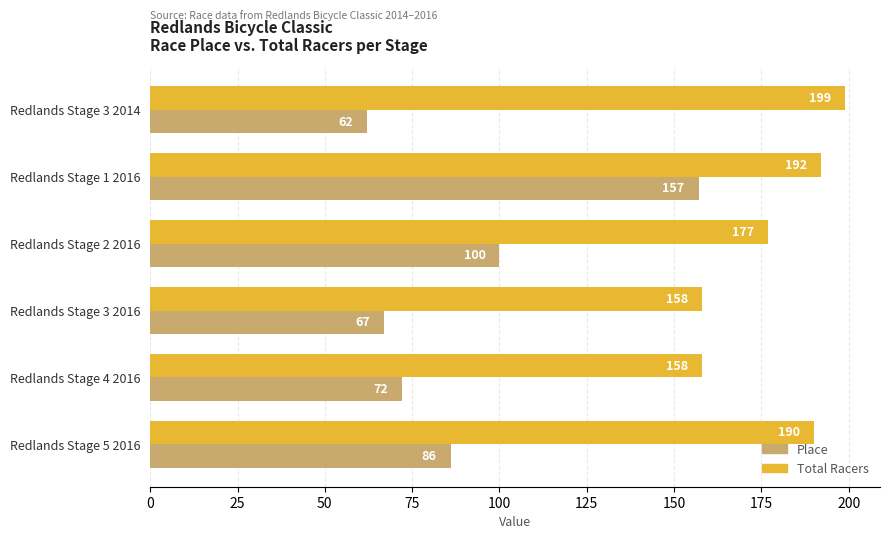

What is the average value of the Total Racers series?

179